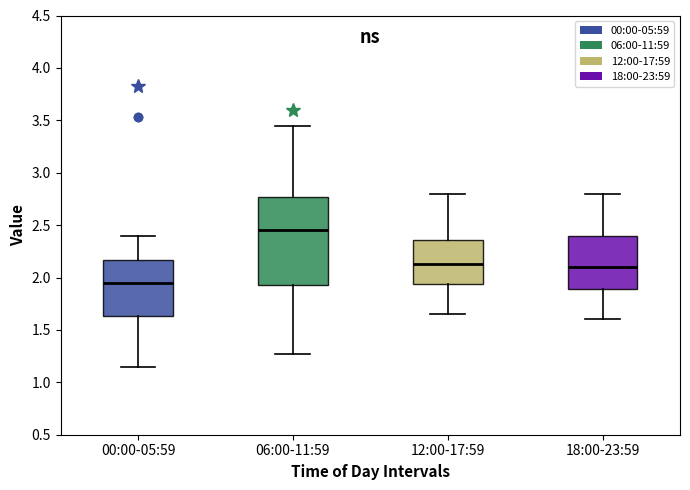

Where is the lower edge of the box for 00:00-05:59 on the y-axis? The values are not printed on the chart, so give them approximately, as read against the axis.

1.65